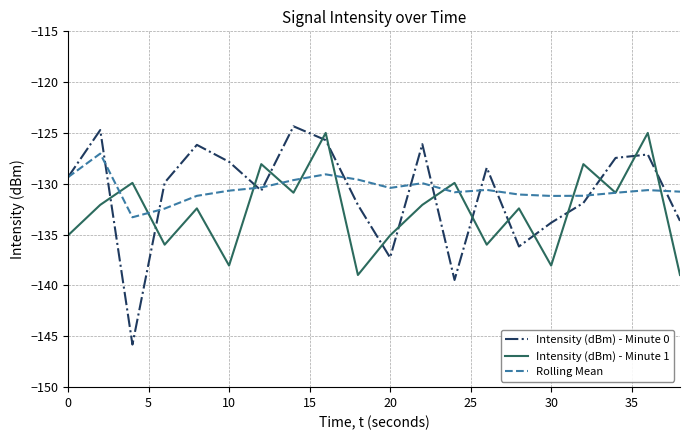

Which series has the largest range (max minus min)?

Intensity (dBm) - Minute 0